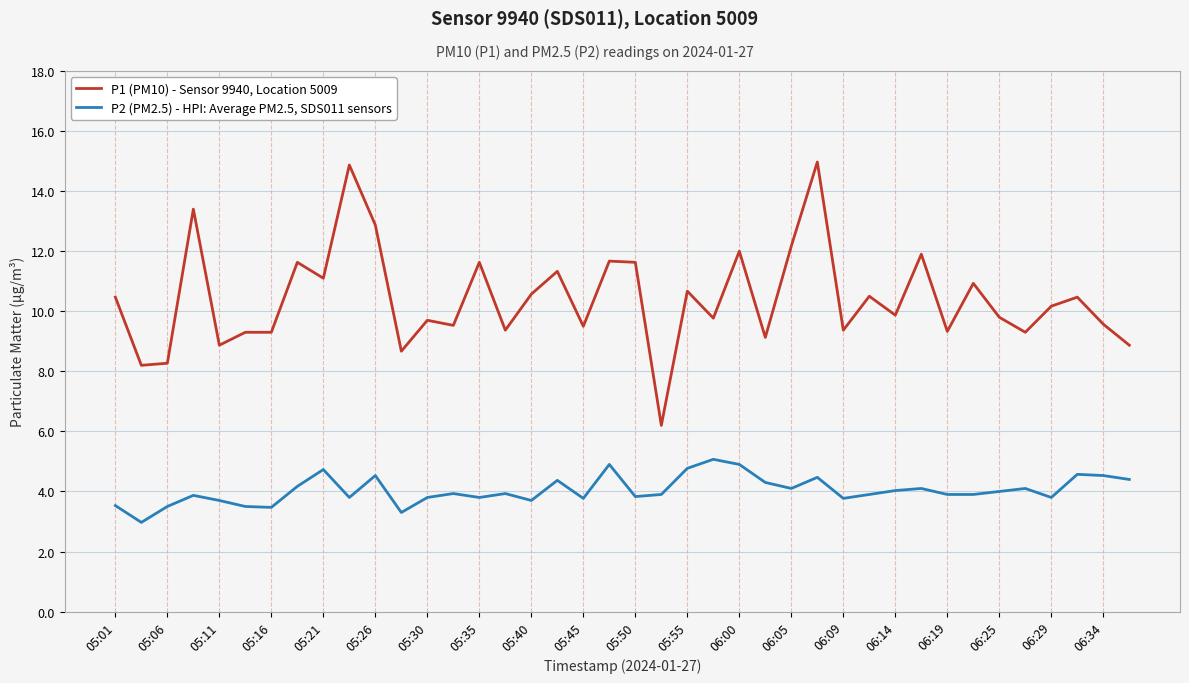

True or false: P2 (PM2.5) - HPI: Average PM2.5, SDS011 sensors and P1 (PM10) - Sensor 9940, Location 5009 cross at least once.

False